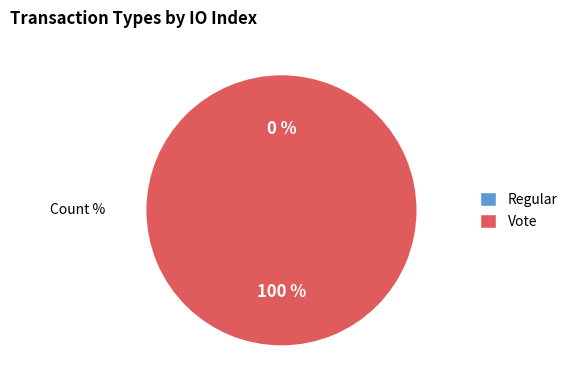

What is the majority slice?

Vote